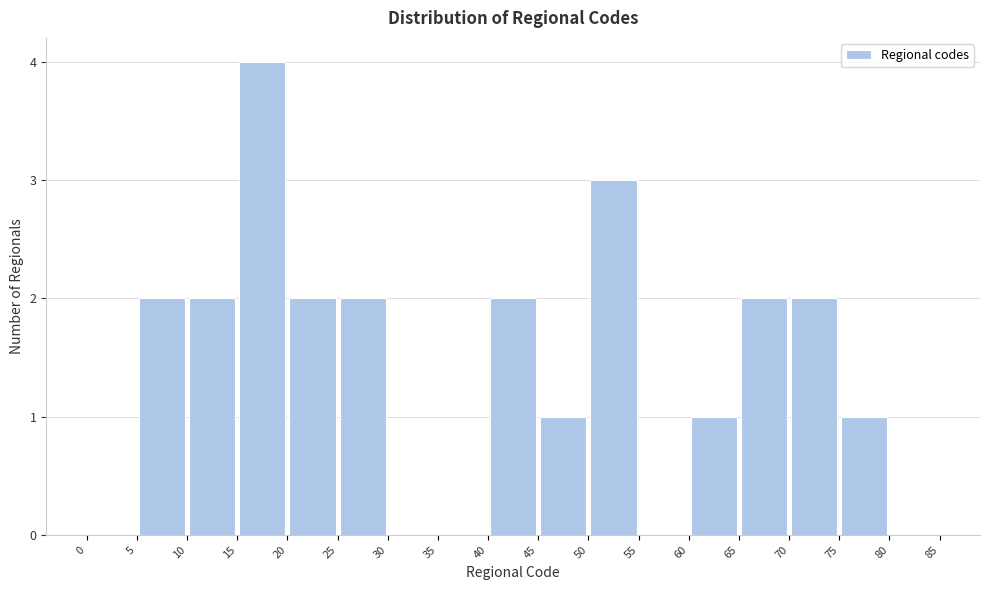

Reading left to right, list every bar in this chart as the range it spans on the x-axis followed by its height. The values are not printed on the chart, so give them approximately, as read against the axis.

0 to 5: 0
5 to 10: 2
10 to 15: 2
15 to 20: 4
20 to 25: 2
25 to 30: 2
30 to 35: 0
35 to 40: 0
40 to 45: 2
45 to 50: 1
50 to 55: 3
55 to 60: 0
60 to 65: 1
65 to 70: 2
70 to 75: 2
75 to 80: 1
80 to 85: 0